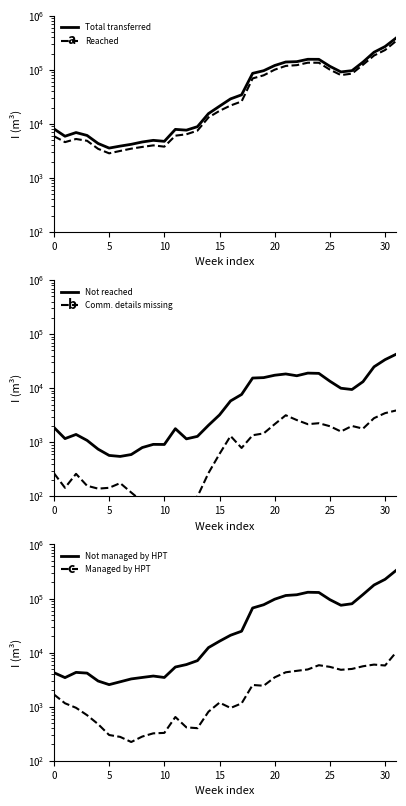

Is this an area chart (filled region under the line)?

No